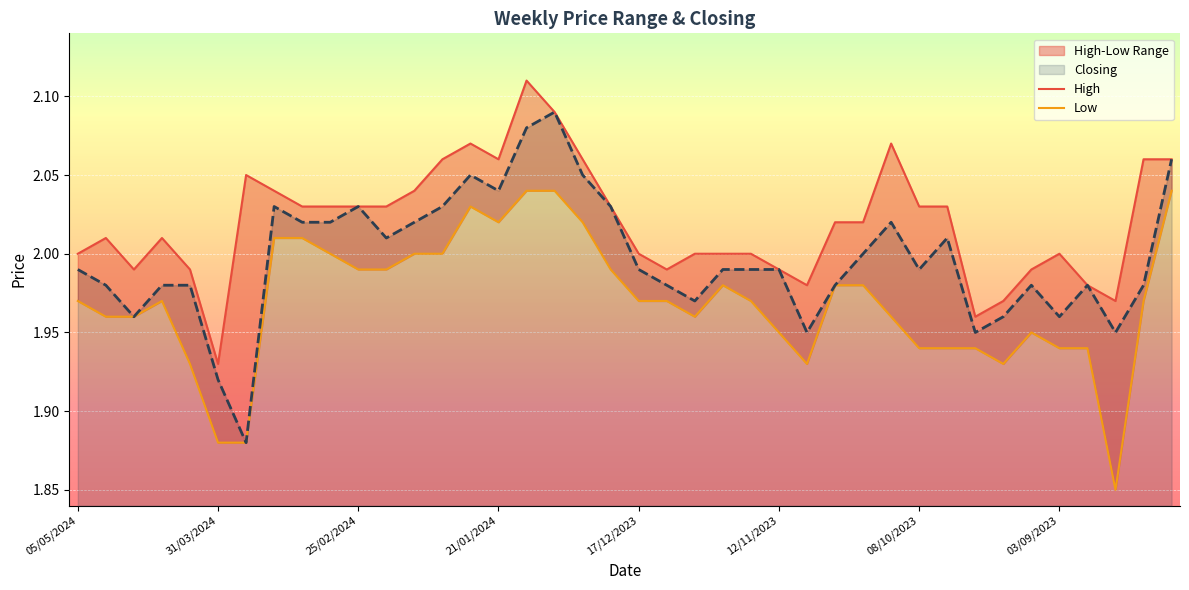

The value of Closing at 14 is 2.8. True or false?

False